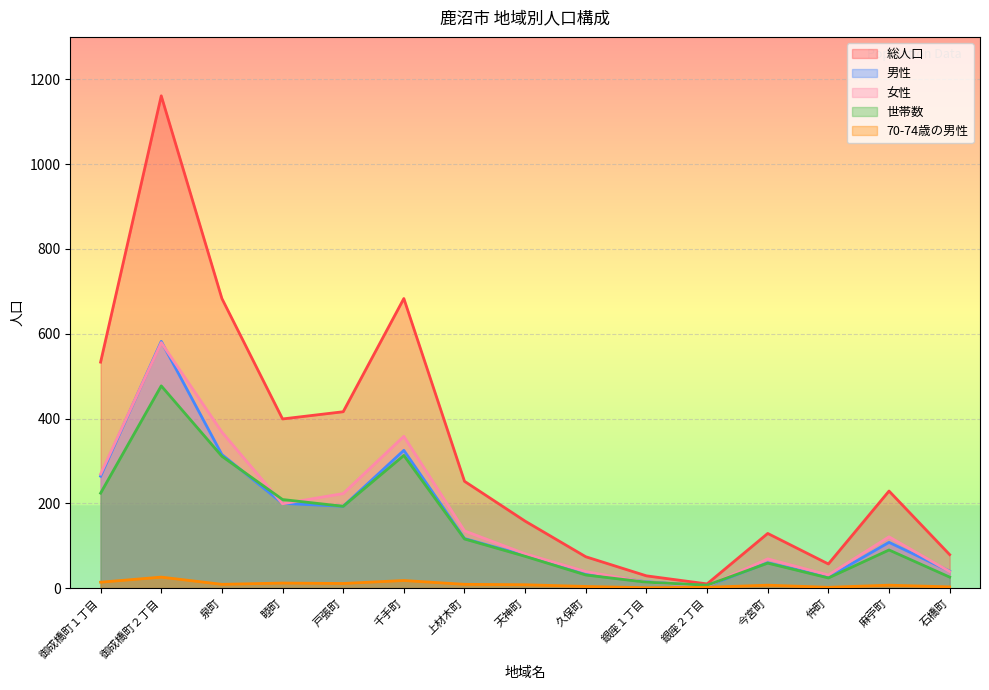

What is the maximum value shown in the chart?

1161